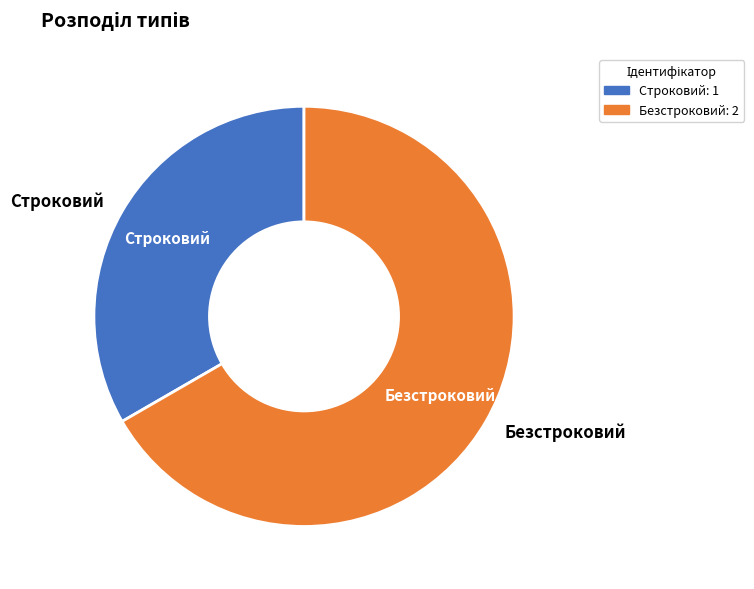

Combined, do Строковий and Безстроковий account for over 50%?

Yes